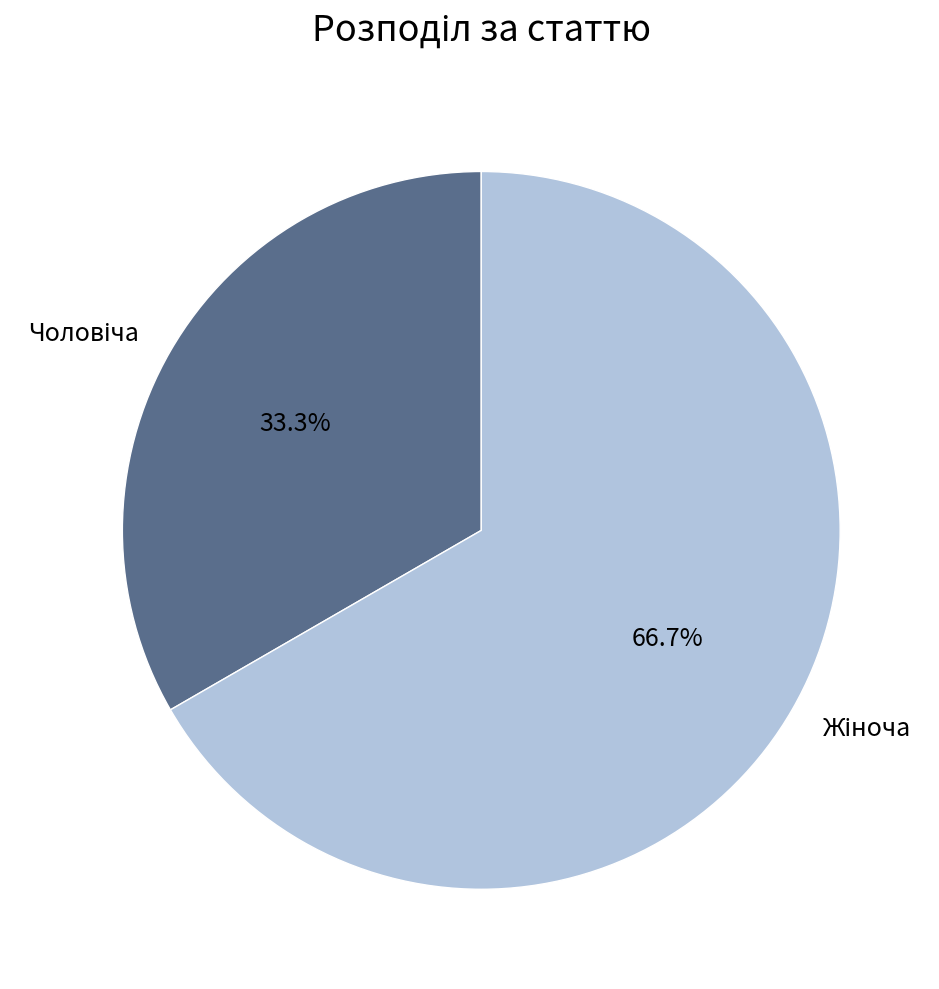

Approximately how many times larger is the value at Жіноча compared to Чоловіча?

2.0